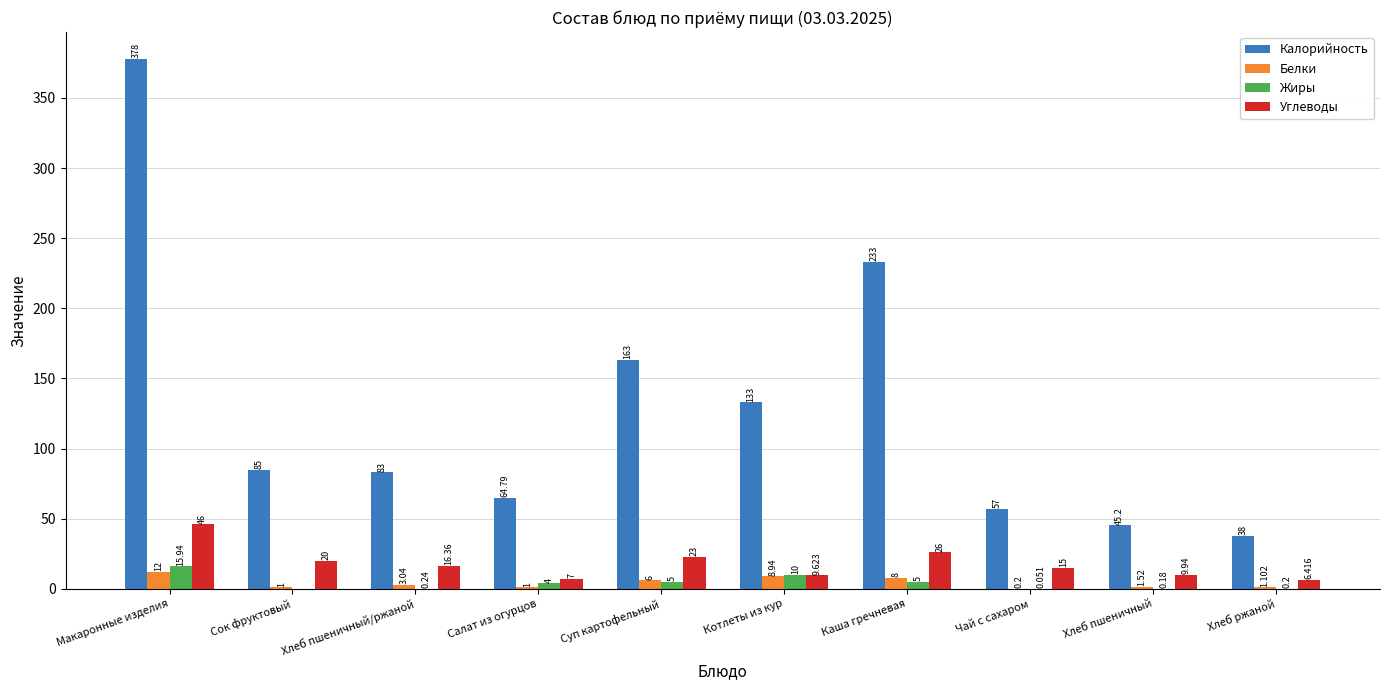

Which category has the highest value across all series?

Макаронные изделия